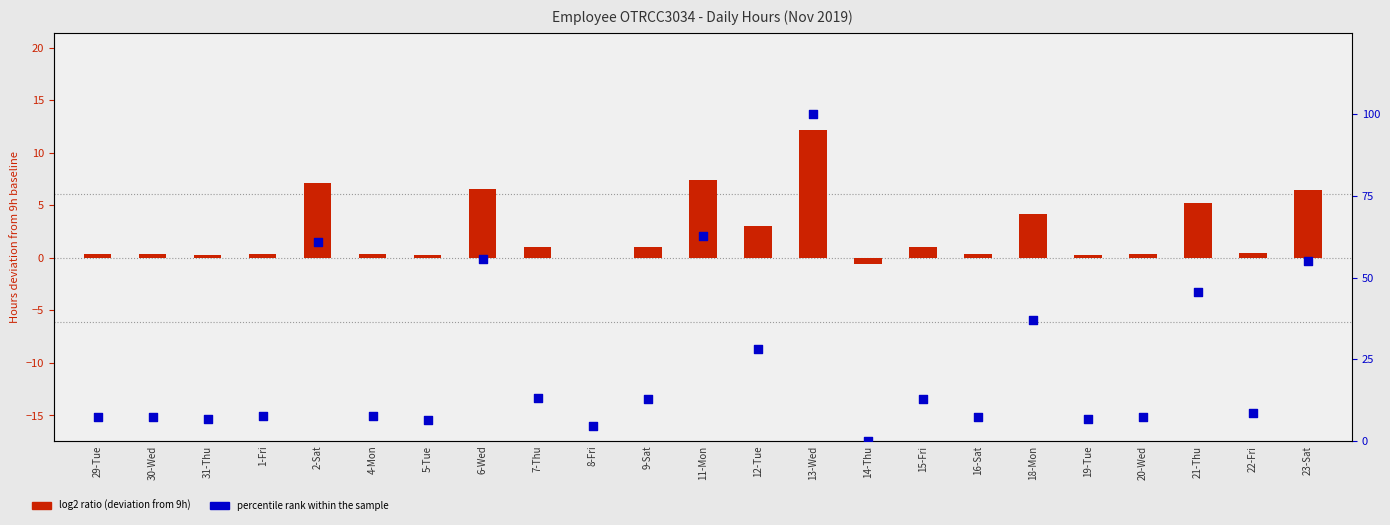

What are all the series names shown in the legend?

log2 ratio, percentile rank within the sample